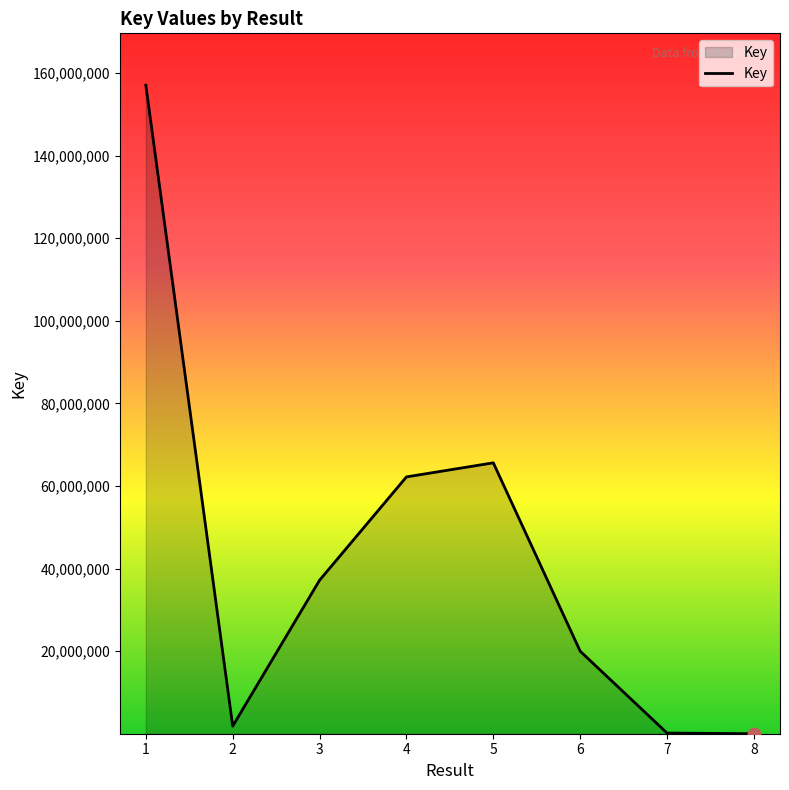

Between 5 and 3, which is larger?

5